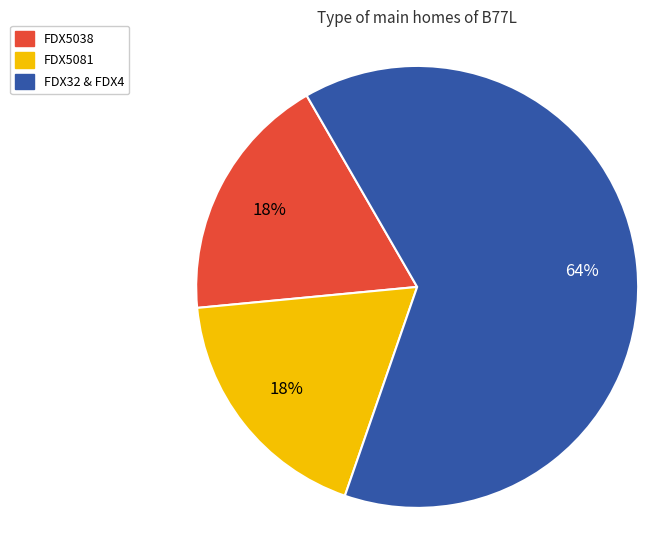

To the nearest percent, what percentage of the pie is FDX5081?

18%